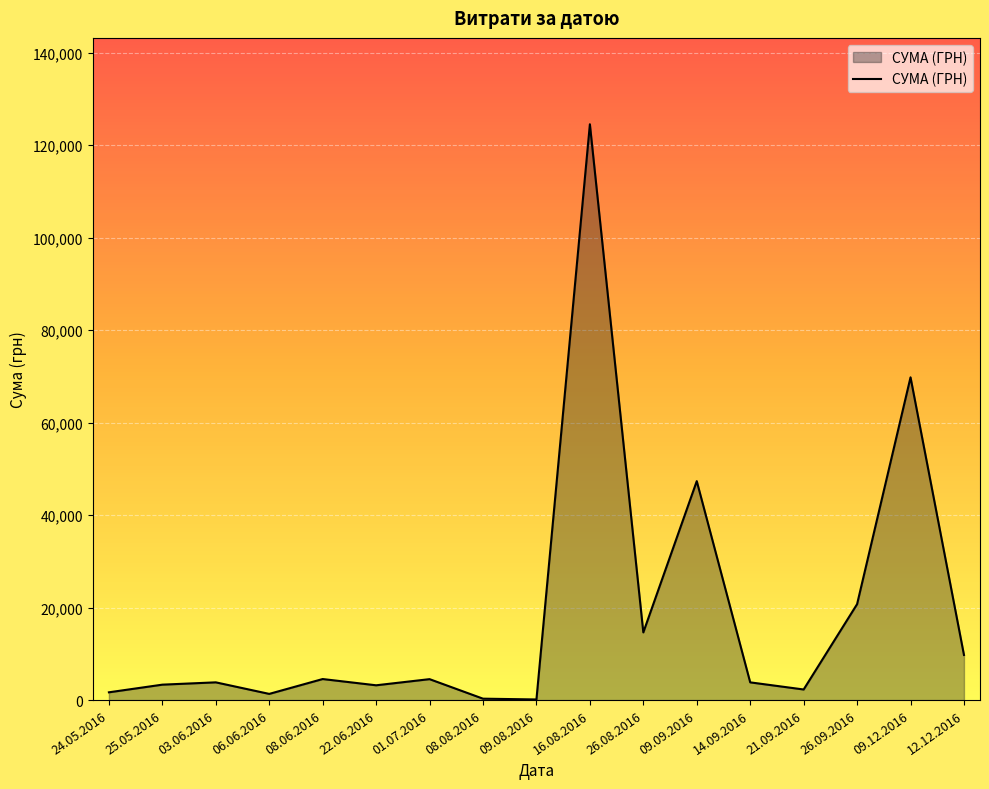

Between 09.09.2016 and 26.09.2016, which is larger?

09.09.2016